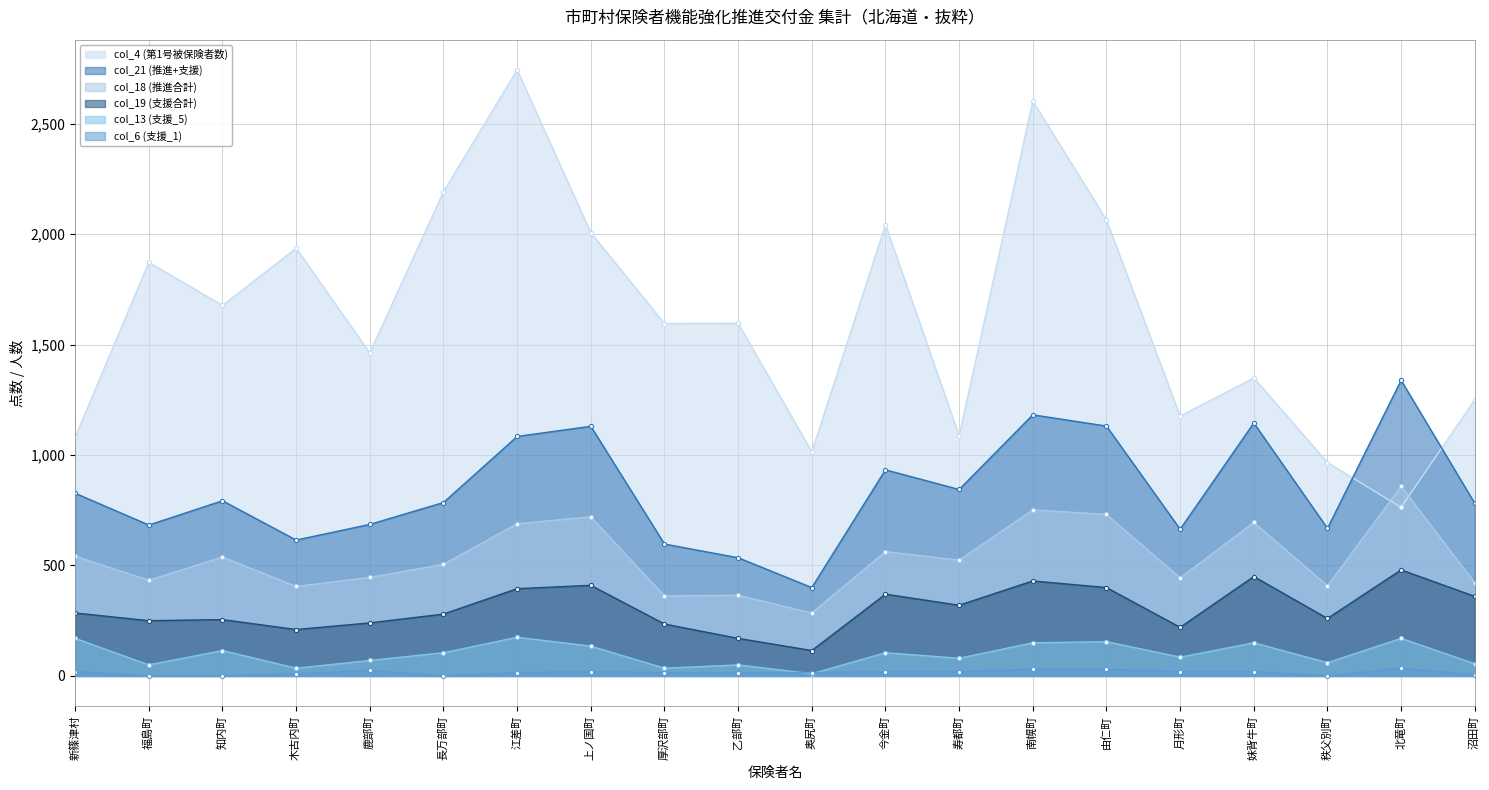

Which category has the highest value in the col_21 (推進+支援) series?

北竜町